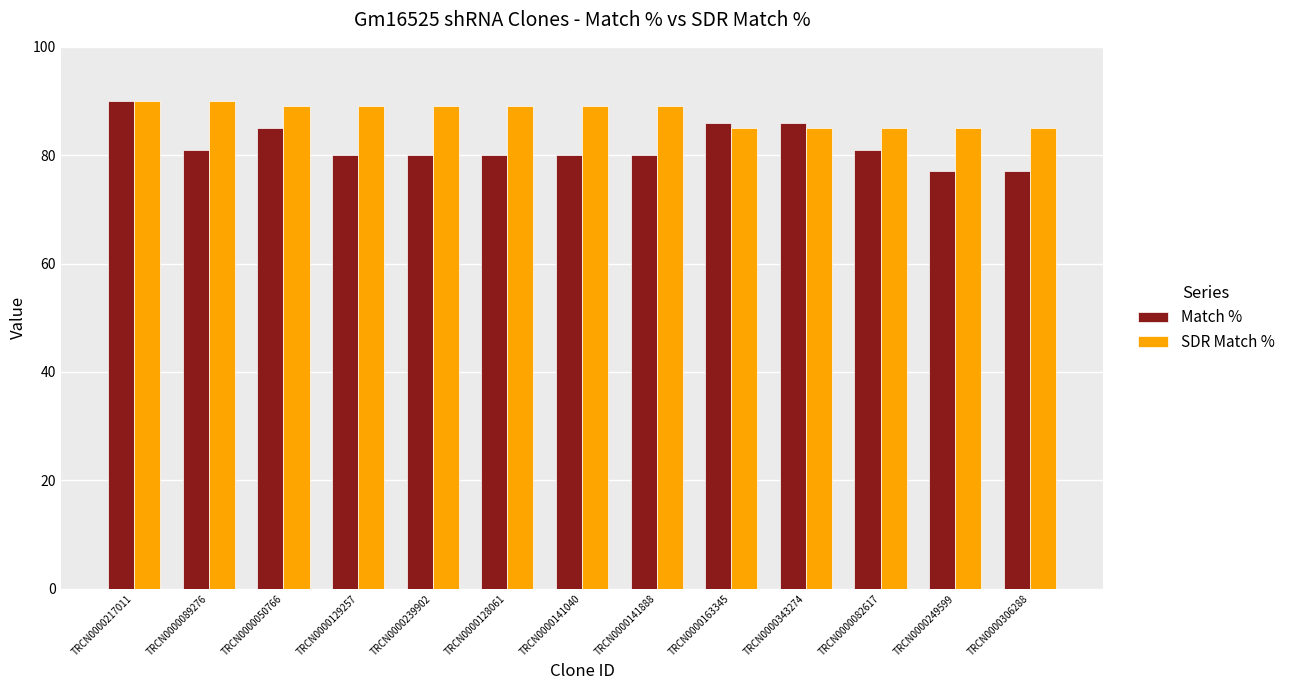

How many groups of bars are there?

13